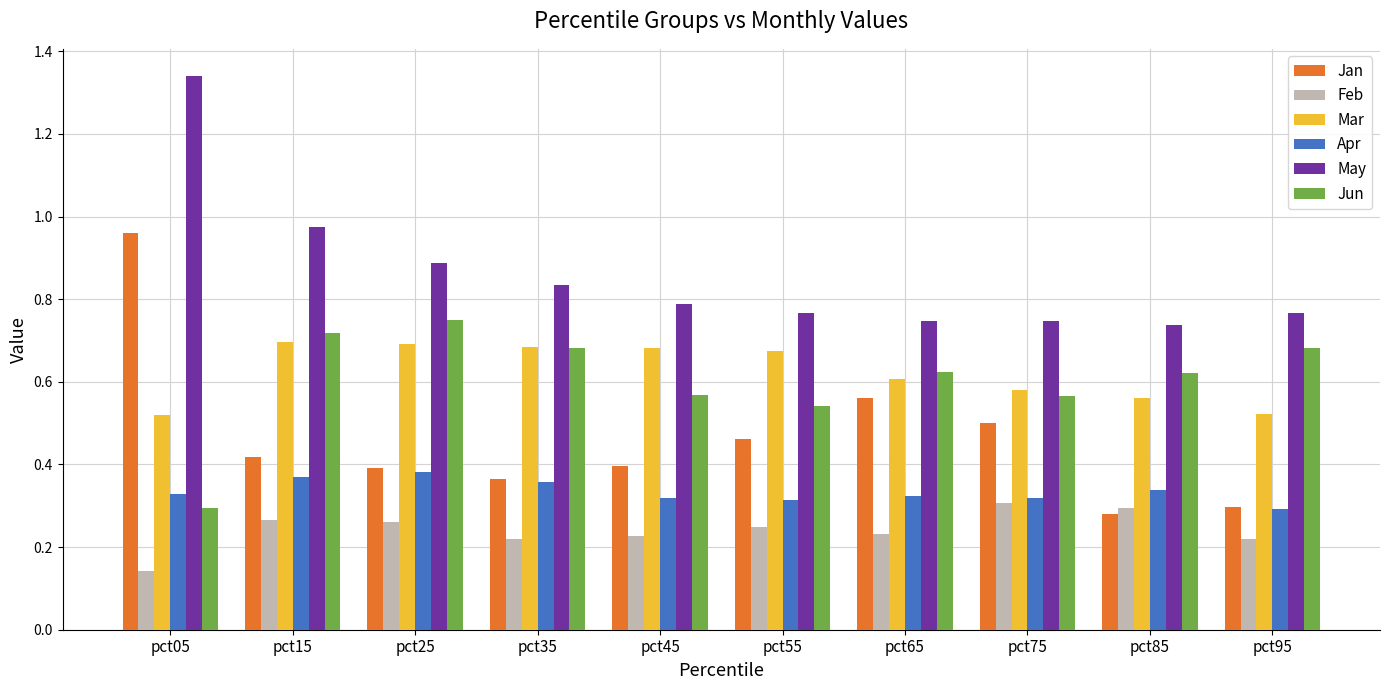

Which series changed the most between pct05 and pct65?

May